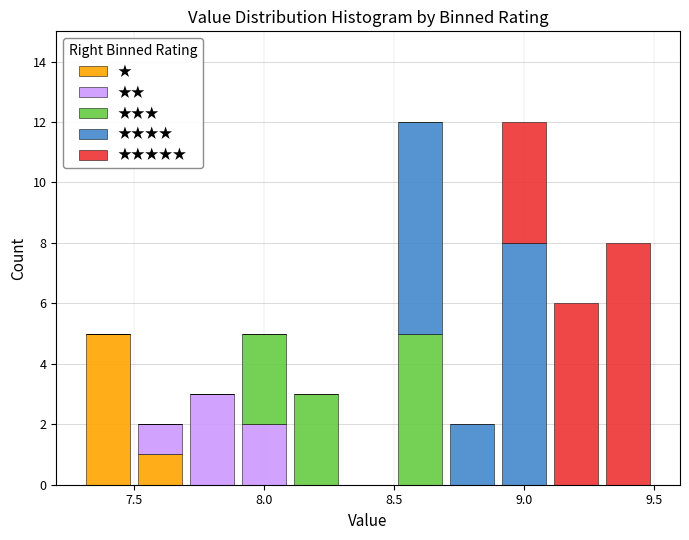

Reading left to right, transcribe this chart: for each stacked bar, give the range it covers on the x-axis and its total height. The values are not printed on the chart, so give them approximately, as read against the axis.

7.3 to 7.5: 5
7.5 to 7.7: 2
7.7 to 7.9: 3
7.9 to 8.1: 5
8.1 to 8.3: 3
8.3 to 8.5: 0
8.5 to 8.7: 12
8.7 to 8.9: 2
8.9 to 9.1: 12
9.1 to 9.3: 6
9.3 to 9.5: 8